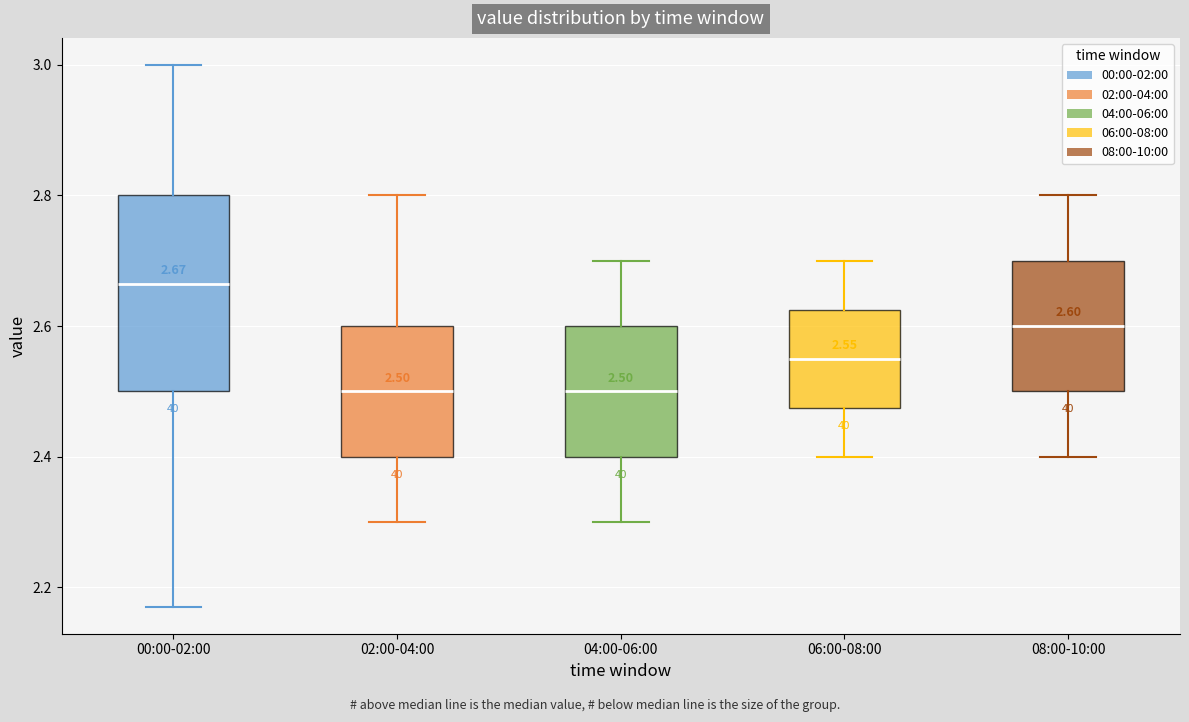

Comparing the boxes themselves (not the whiskers), which one is the tallest?

00:00-02:00